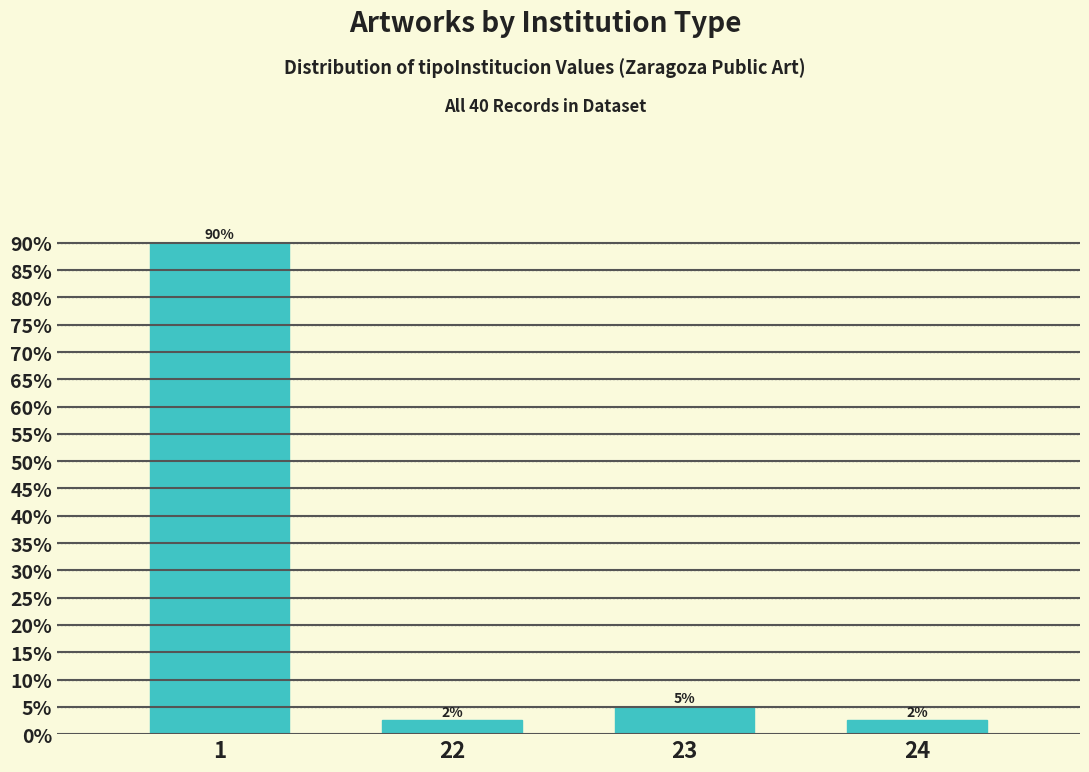

Approximately how many times larger is the value at 1 compared to 23?

18.0